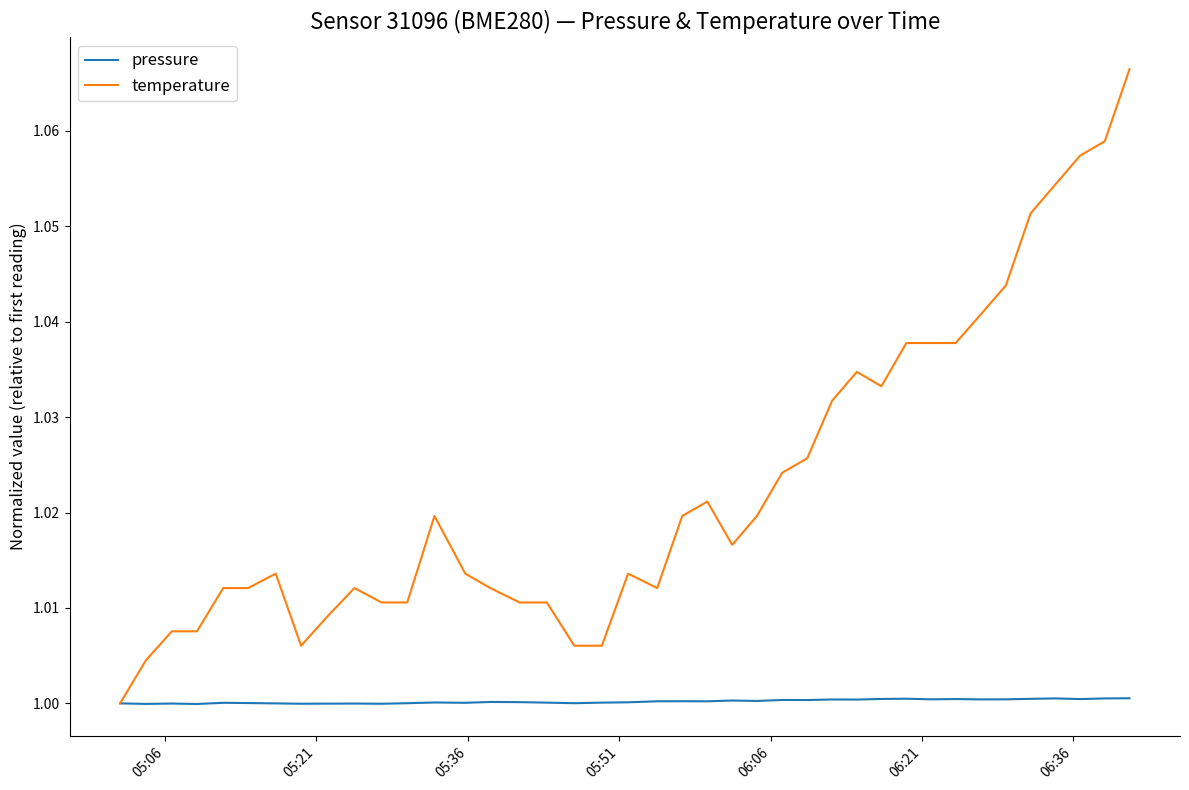

Which series has the largest range (max minus min)?

temperature